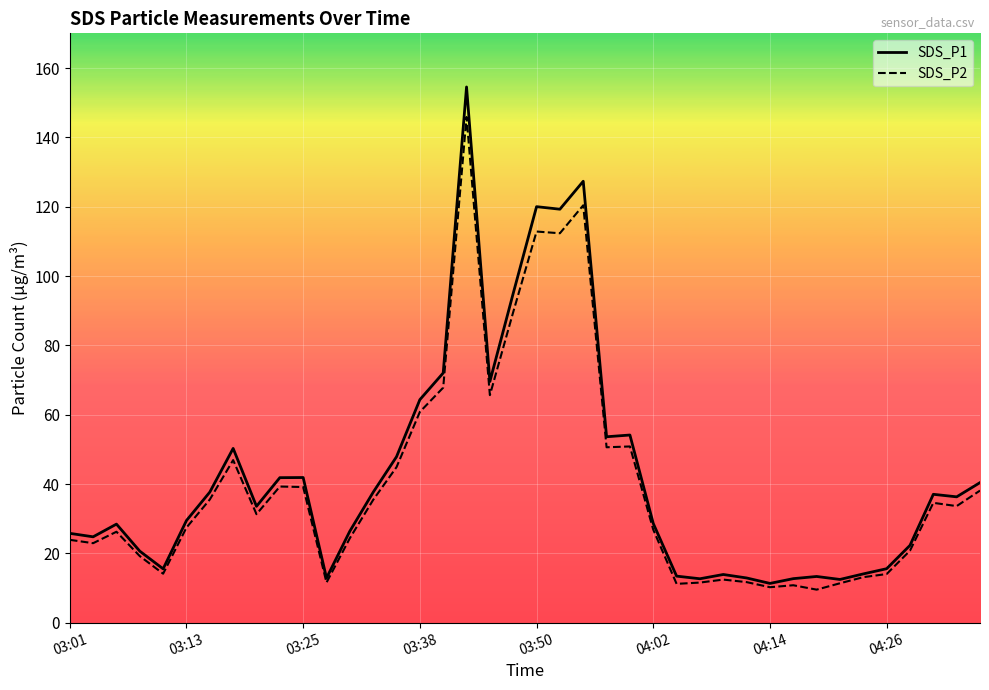

True or false: SDS_P1 has a value of 37.6 at 13.

True